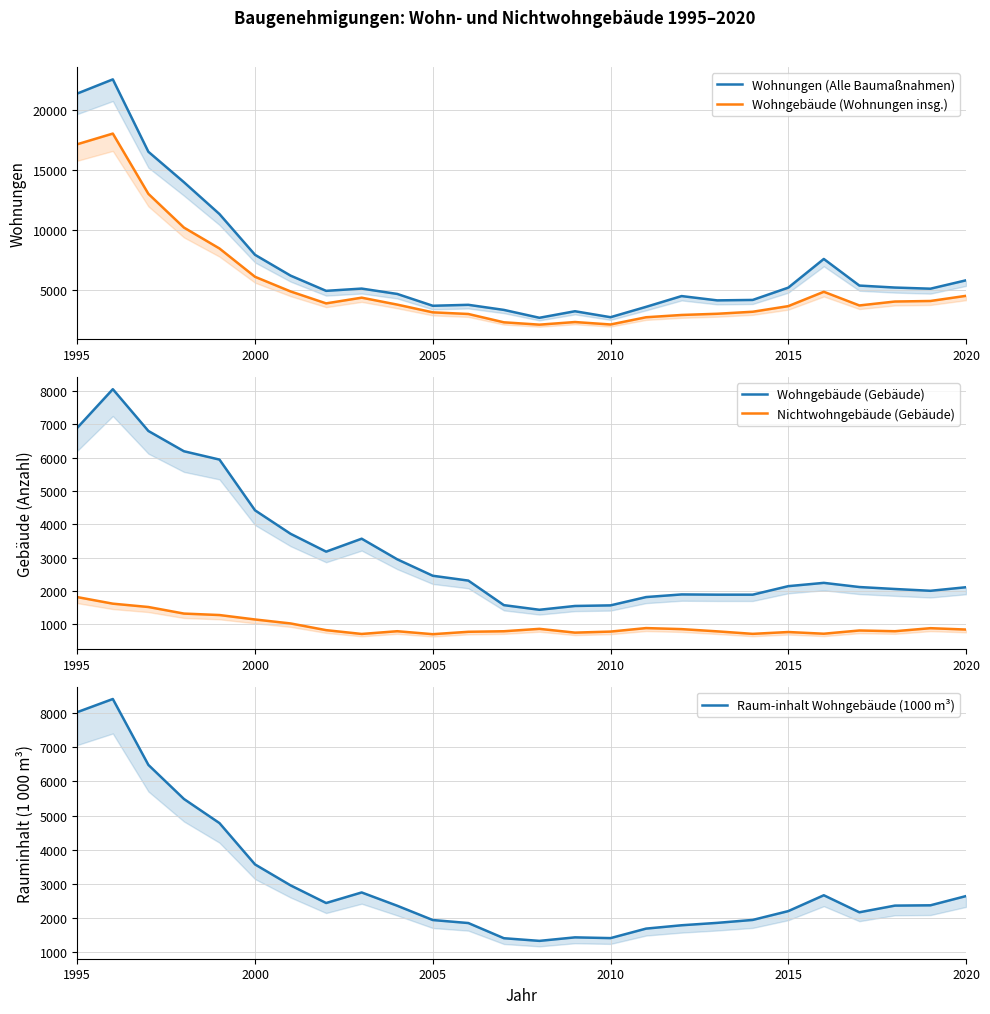

What is the sum of all Wohngebäude (Gebäude) values?

82814